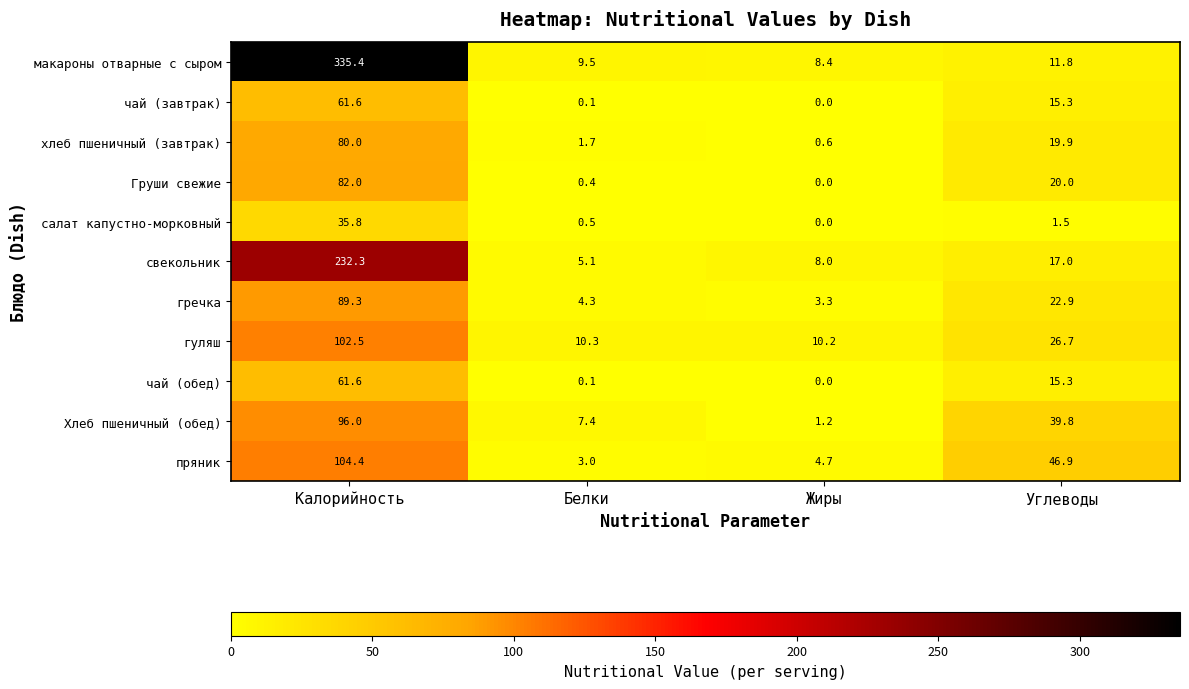

What is the difference between the highest and lowest values at Углеводы?

45.4